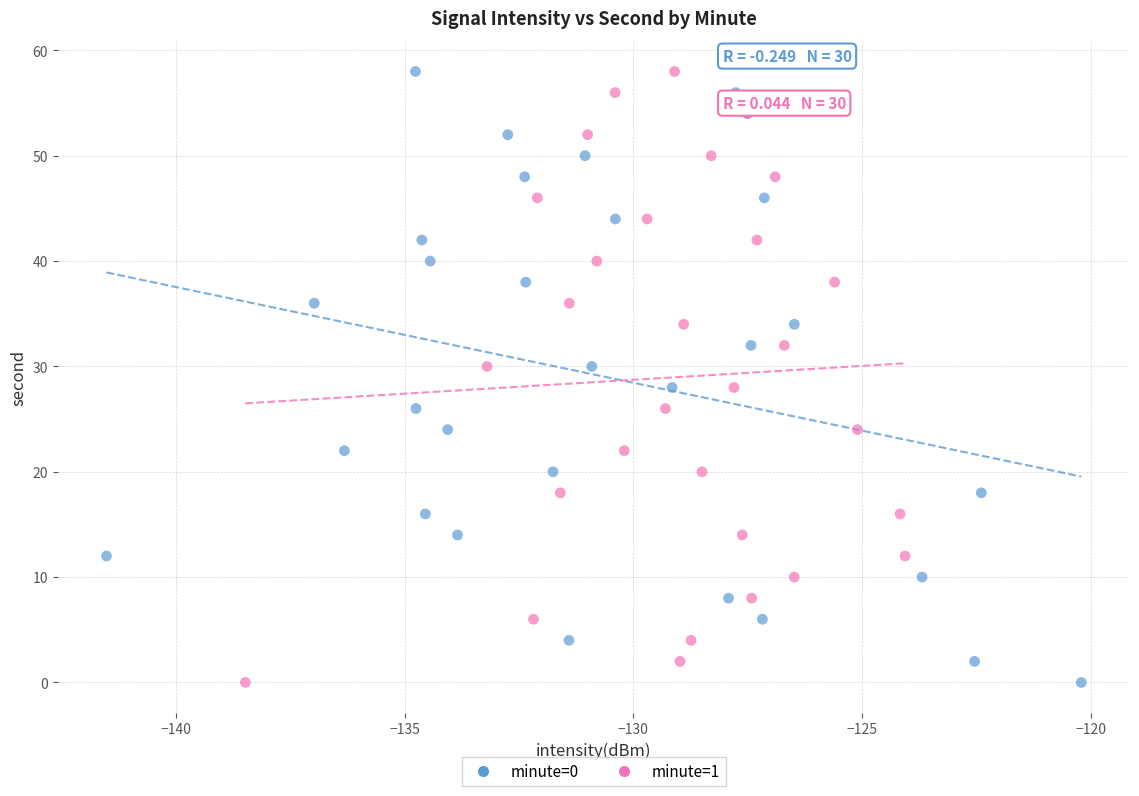

What are all the series names shown in the legend?

minute=0, minute=1